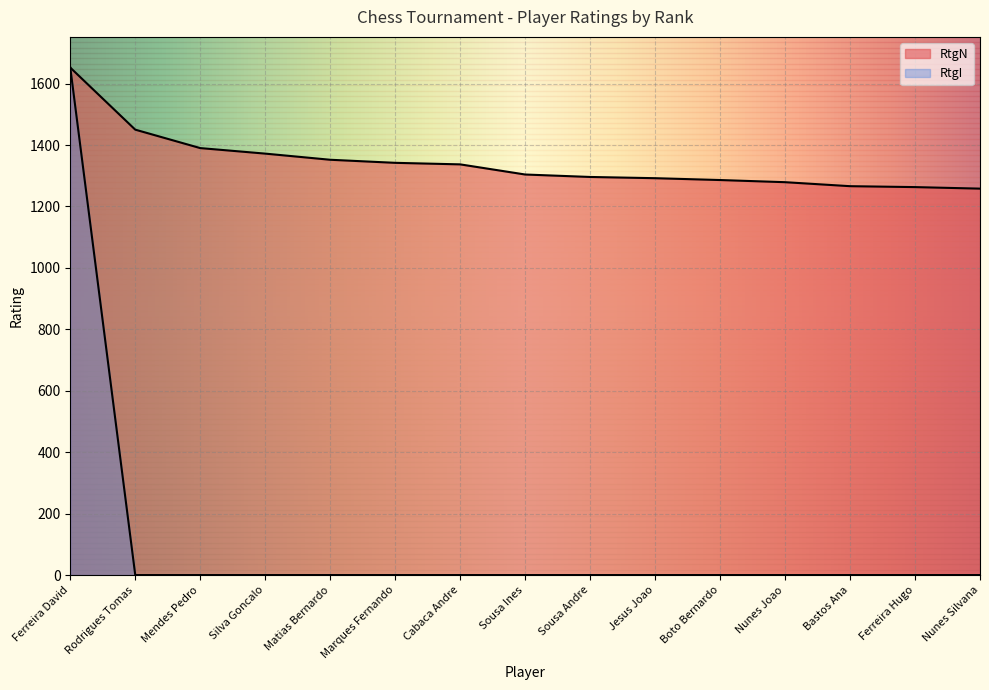

At which label is RtgN closest to 1455?

Rodrigues Tomas